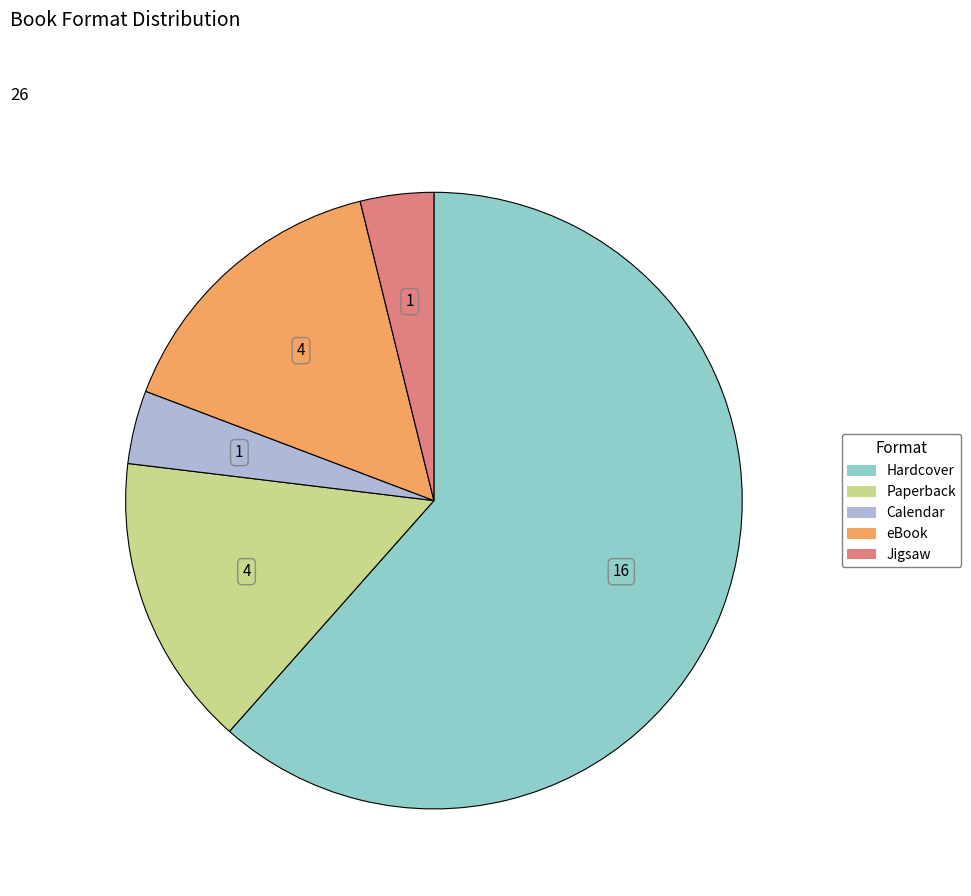

Is Hardcover the majority of the pie?

Yes